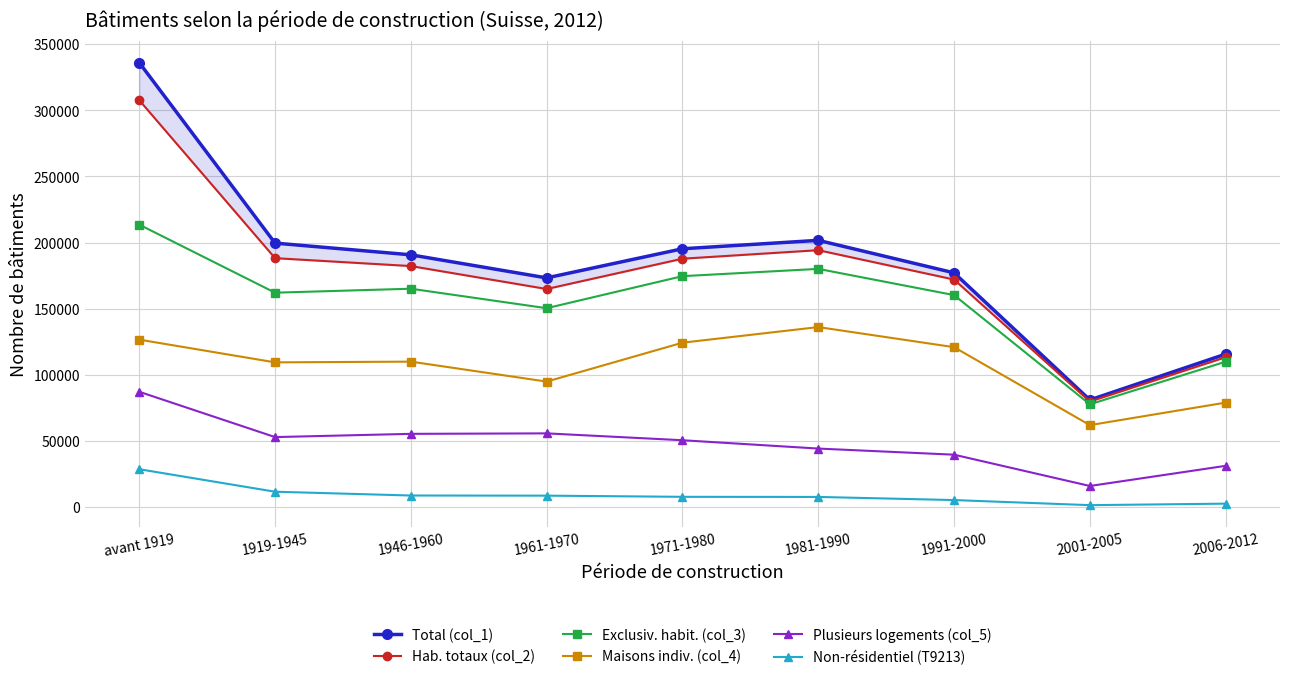

At how many categories does at least one series exceed 89297?

8